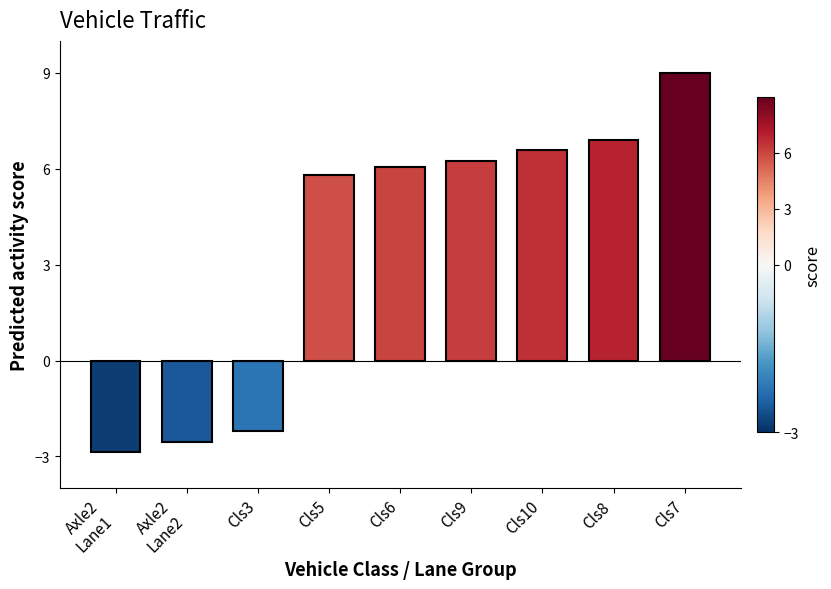

List the labels in order of value, largest first.

Cls7, Cls8, Cls10, Cls9, Cls6, Cls5, Cls3, Axle2
Lane2, Axle2
Lane1